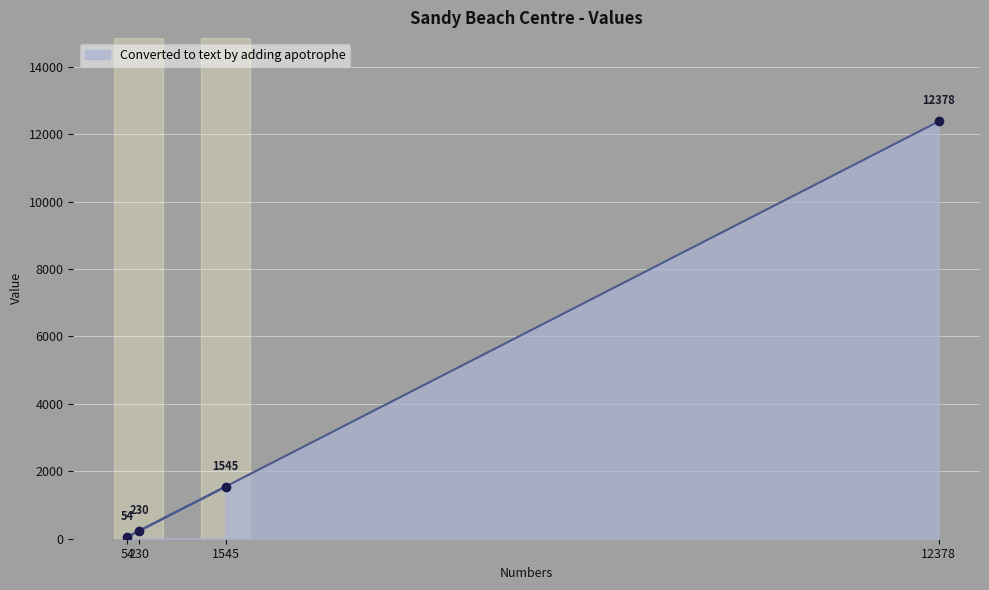

Rank the categories by value from lowest to highest.

54, 230, 1545, 12378